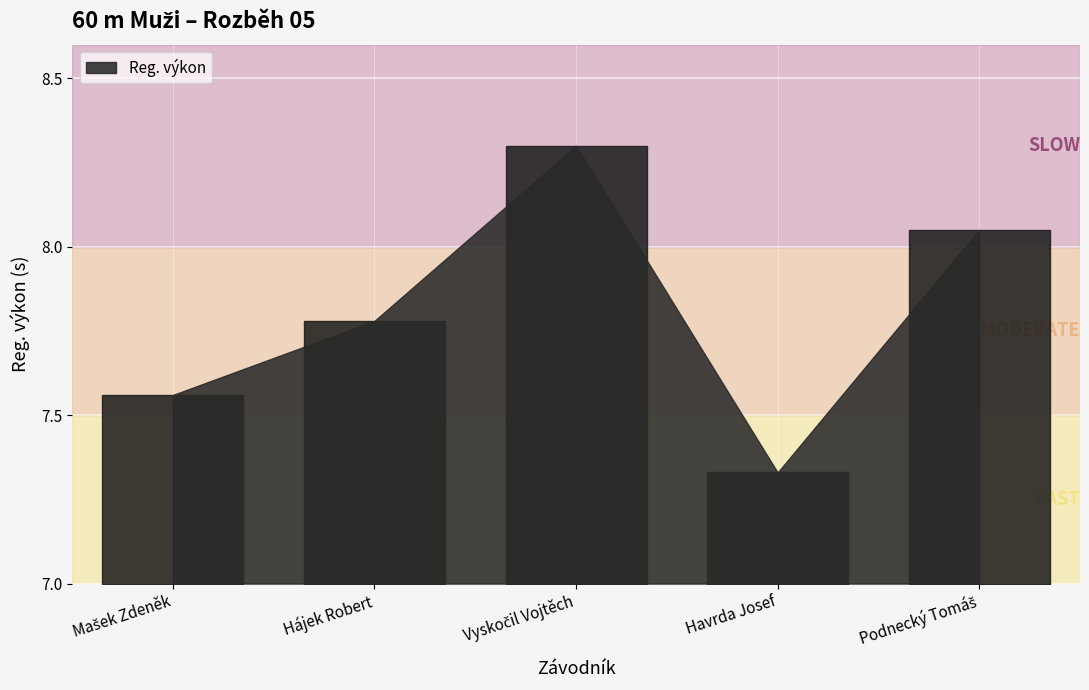

Rank the categories by value from highest to lowest.

Vyskočil Vojtěch, Podnecký Tomáš, Hájek Robert, Mašek Zdeněk, Havrda Josef